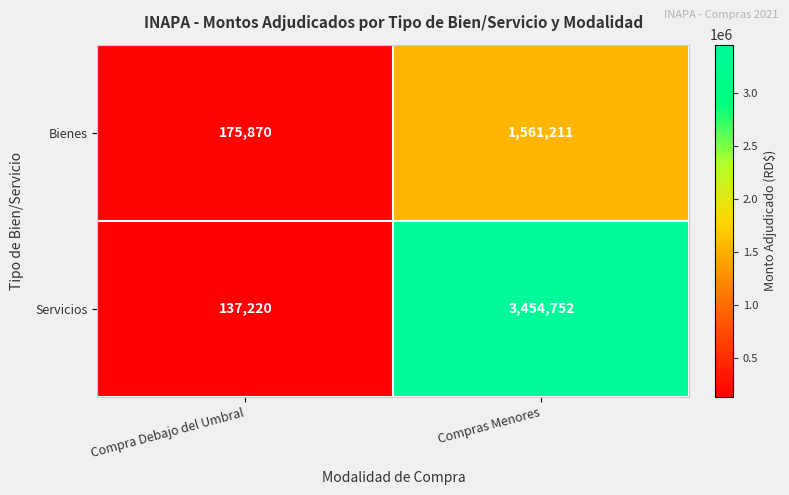

Which series has the widest spread of values?

Servicios